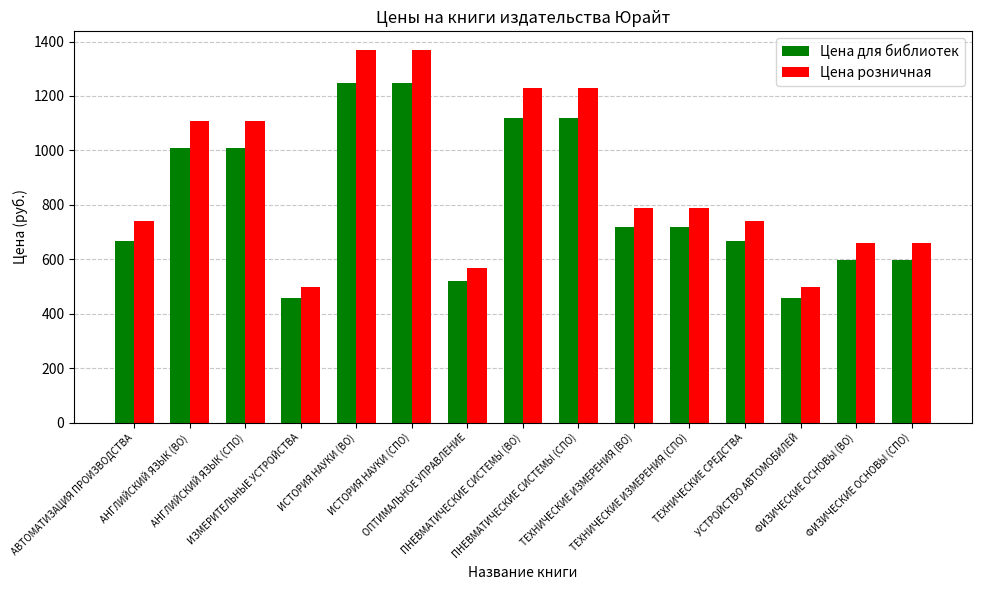

How many data points in Цена для библиотек are less than 719?

7